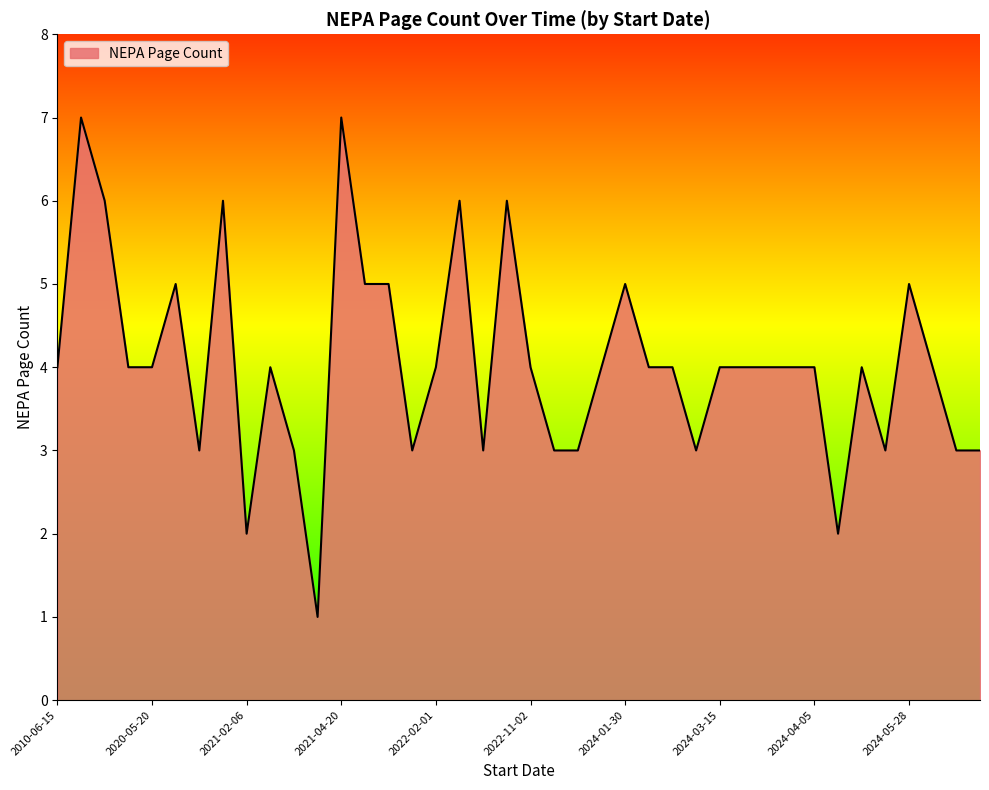

What is the maximum value shown in the chart?

7